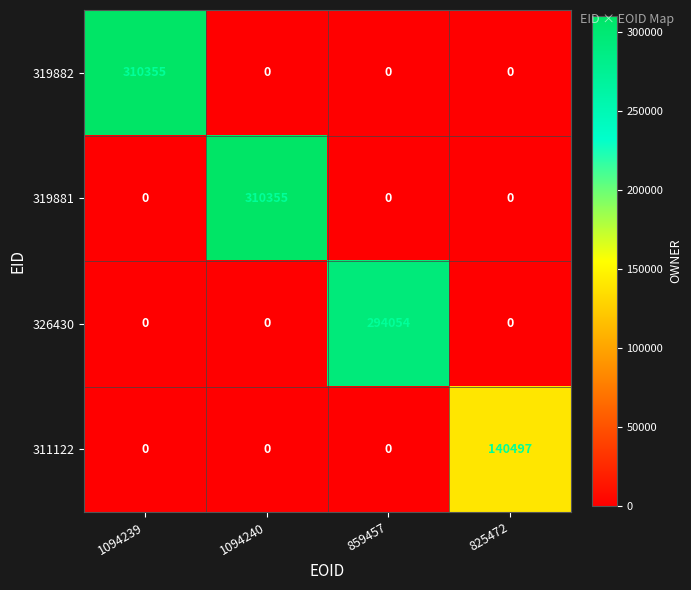

What is the greatest value displayed?

310355